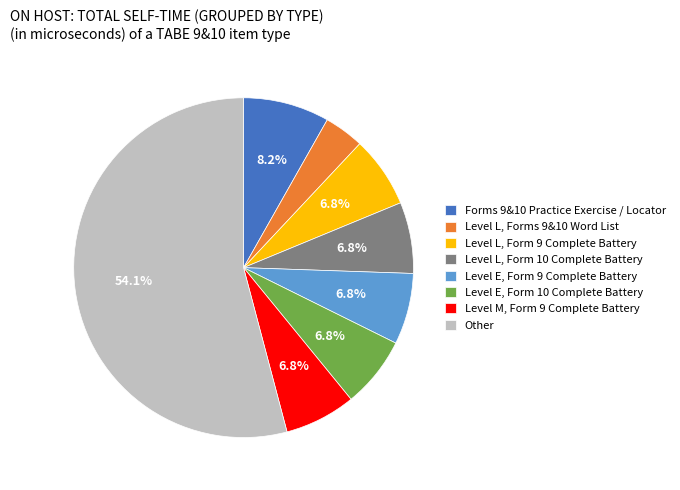

Is Level E, Form 9 Complete Battery the majority of the pie?

No